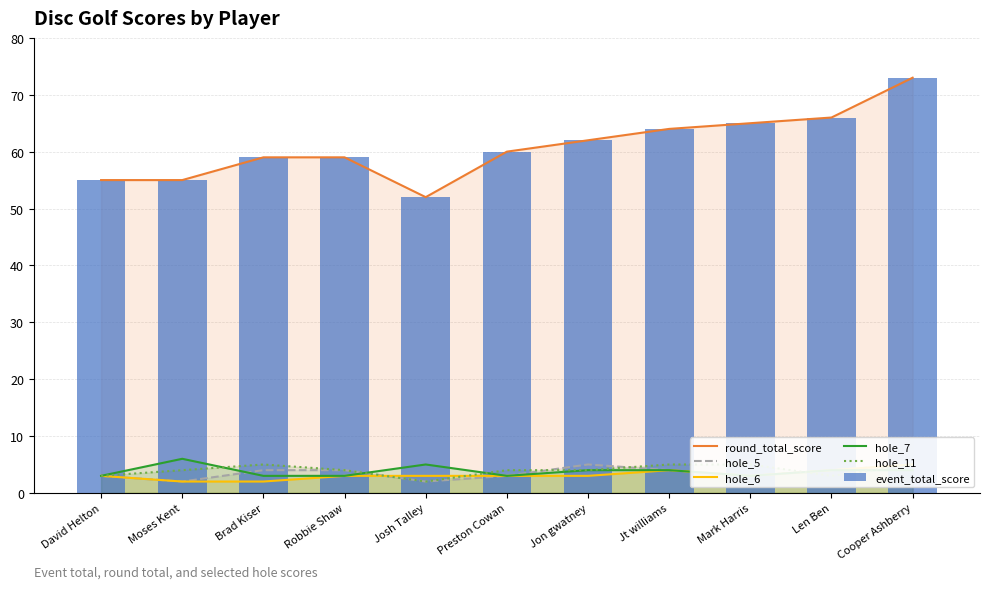

How many hole_6 values are between 3 and 4?

8